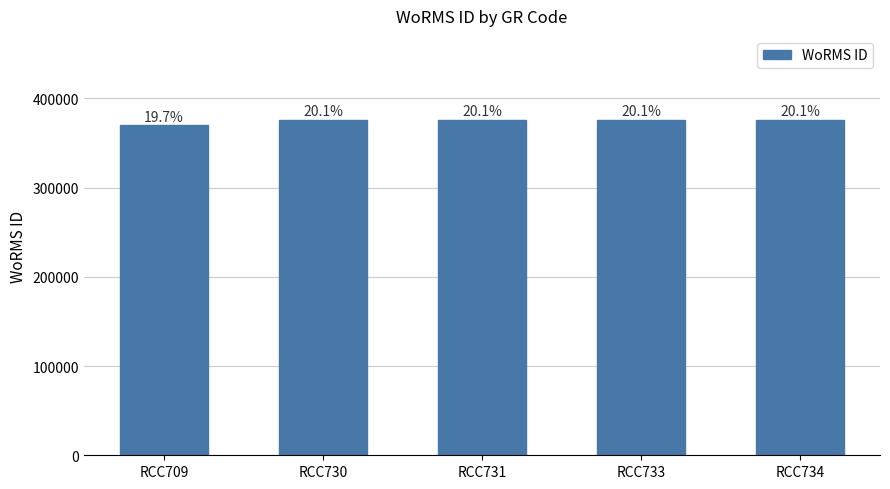

What is the minimum value shown in the chart?

370136